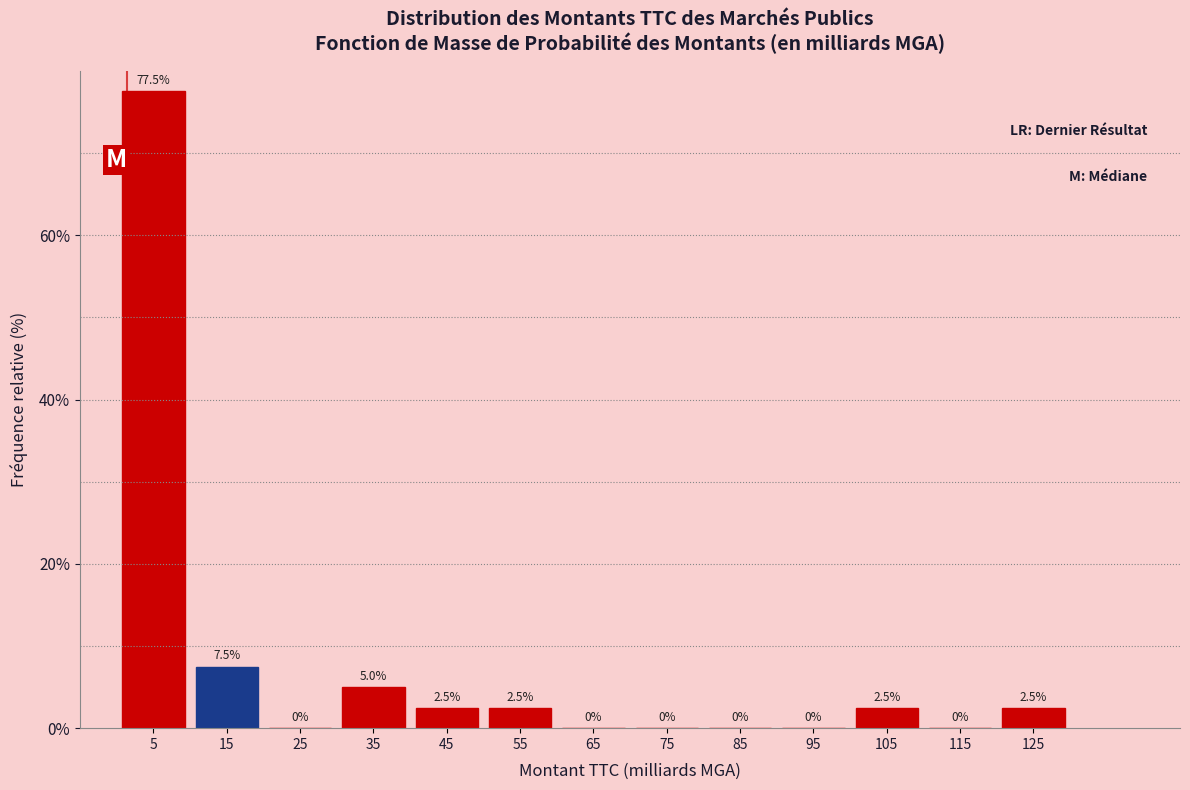

How tall is the bar that spans 100 to 110 on the x-axis?

2.5